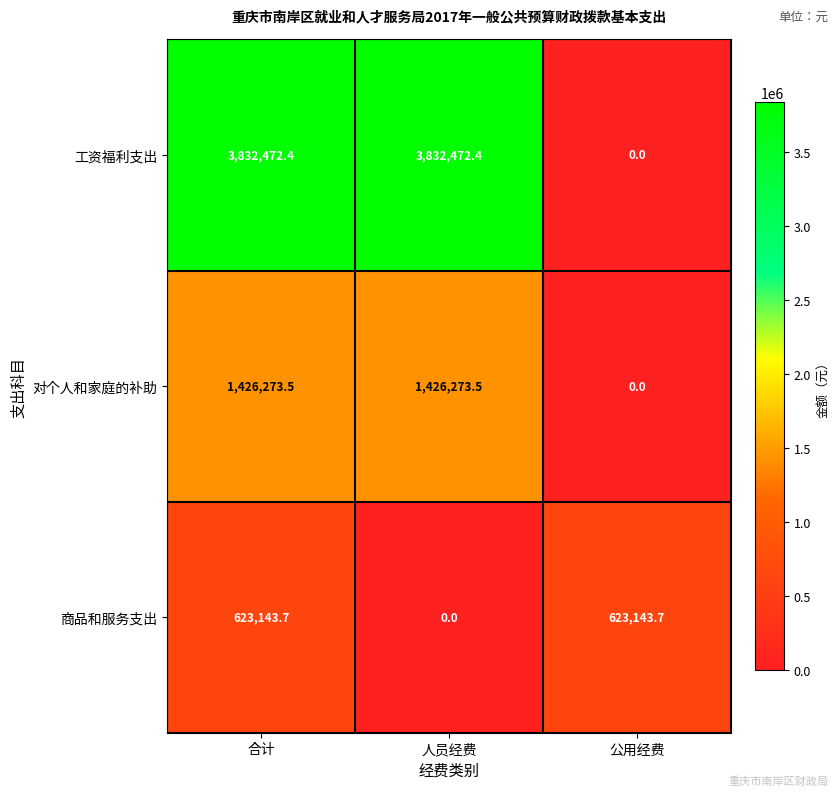

Reading left to right, what are all the values shown in this chart?

工资福利支出: 3832472.4	3832472.4	0.0
对个人和家庭的补助: 1426273.5	1426273.5	0.0
商品和服务支出: 623143.7	0.0	623143.7